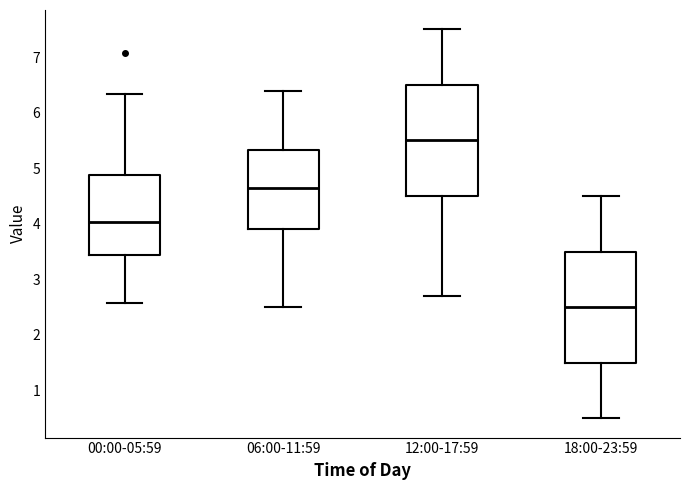

Where does the upper whisker of the box for 00:00-05:59 end on the y-axis? The values are not printed on the chart, so give them approximately, as read against the axis.

6.3